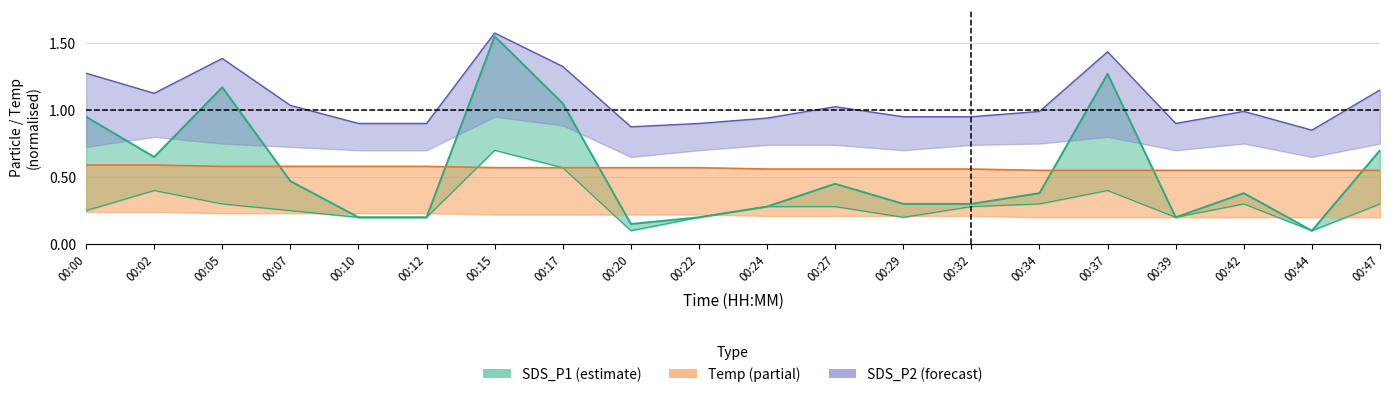

How many lines are shown in the chart?

3